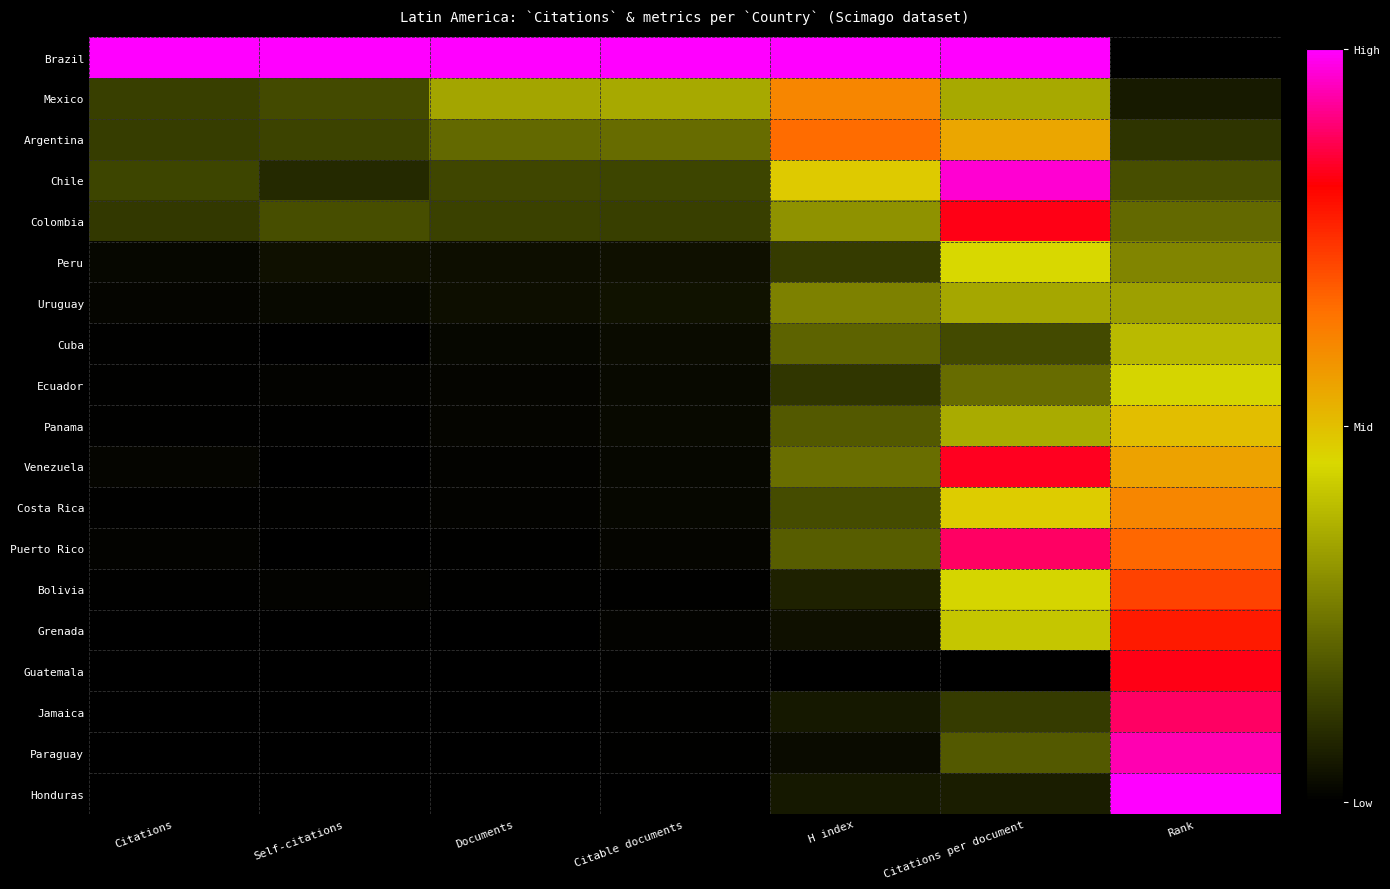

True or false: Chile has a value of 0.3 at Citations.

False